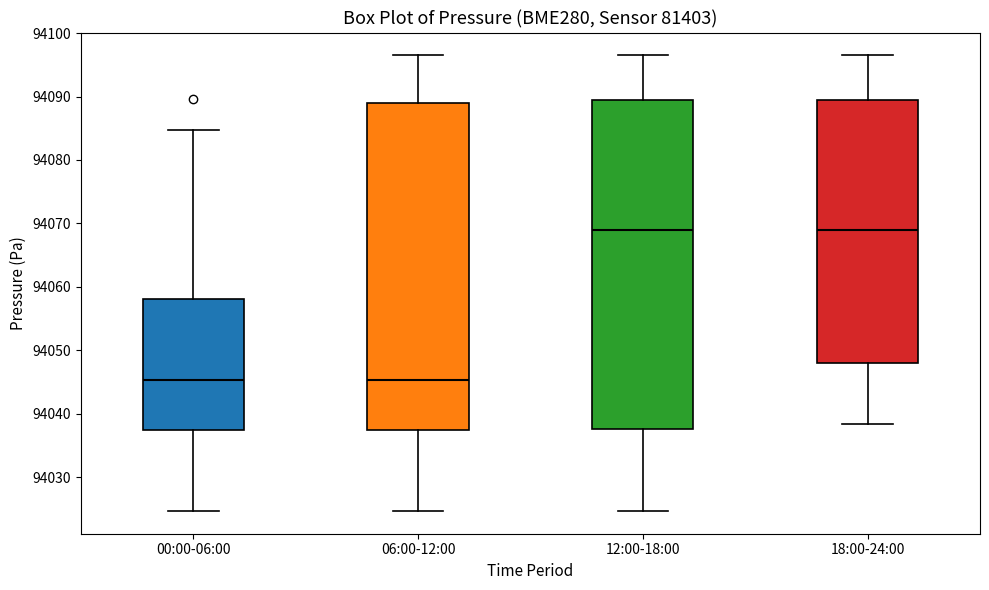

Reading left to right, read every box against the y-axis: the position of its median line, the range the box covers, and the ends of its whiskers. The values are not printed on the chart, so give them approximately, as read against the axis.

00:00-06:00: median 94045, box 94037 to 94058, whiskers 94025 to 94085
06:00-12:00: median 94045, box 94037 to 94089, whiskers 94025 to 94097
12:00-18:00: median 94069, box 94038 to 94089, whiskers 94025 to 94097
18:00-24:00: median 94069, box 94048 to 94089, whiskers 94038 to 94097